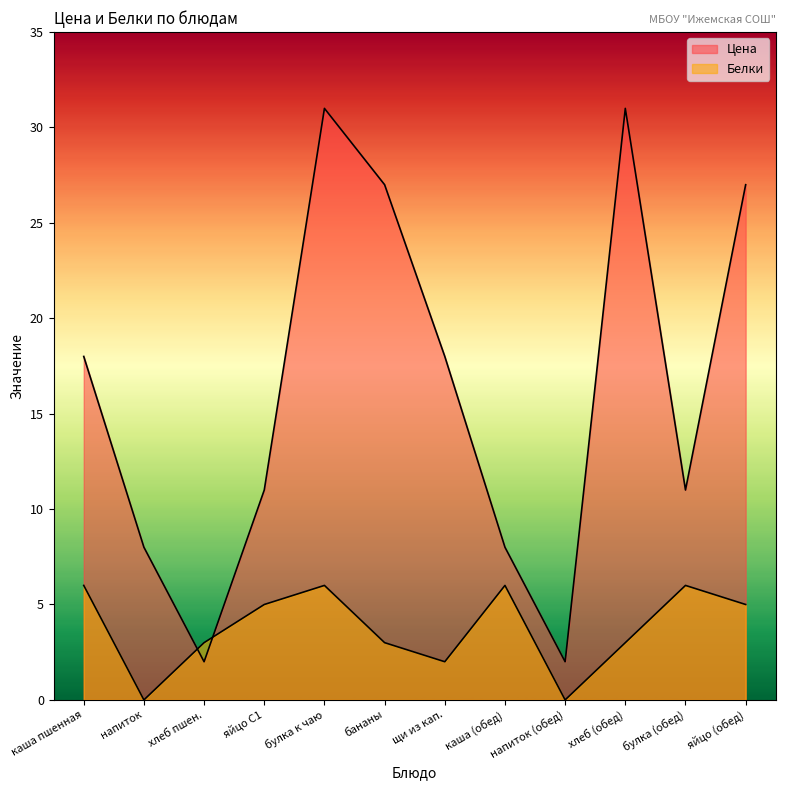

Reading left to right, list all the values displayed in this chart.

18	8	2	11	31	27	18	8	2	31	11	27